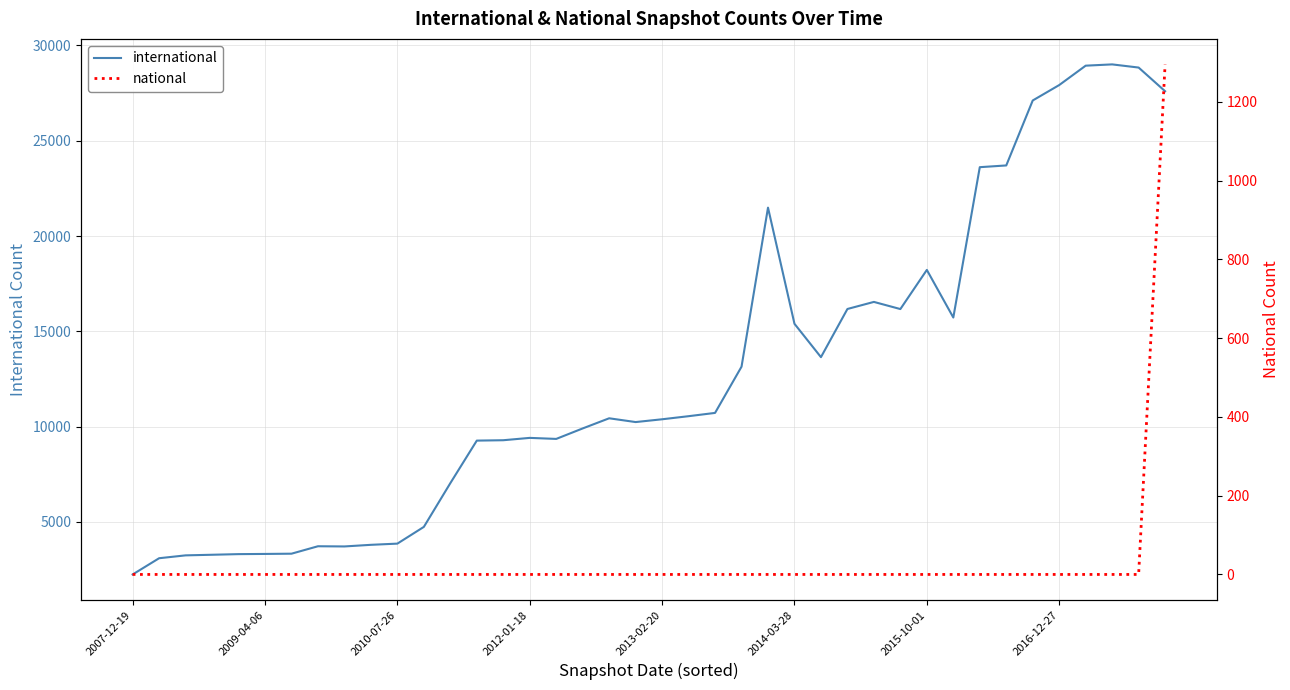

Is the value of national at 32 greater than the value of international at 30?

No